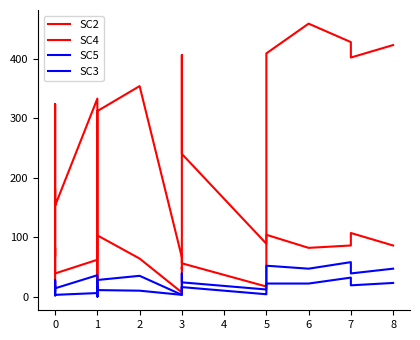

What is the difference between the second highest and minimum values in the SC3 series?

23